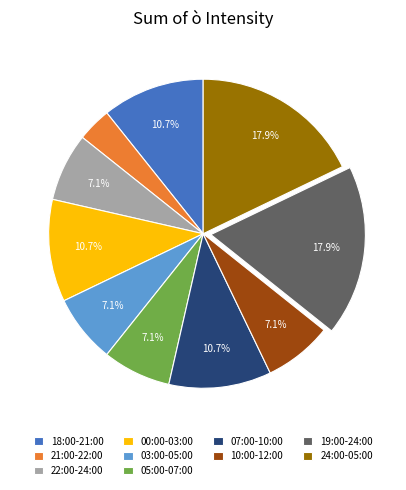

Is there a majority slice in this chart?

No